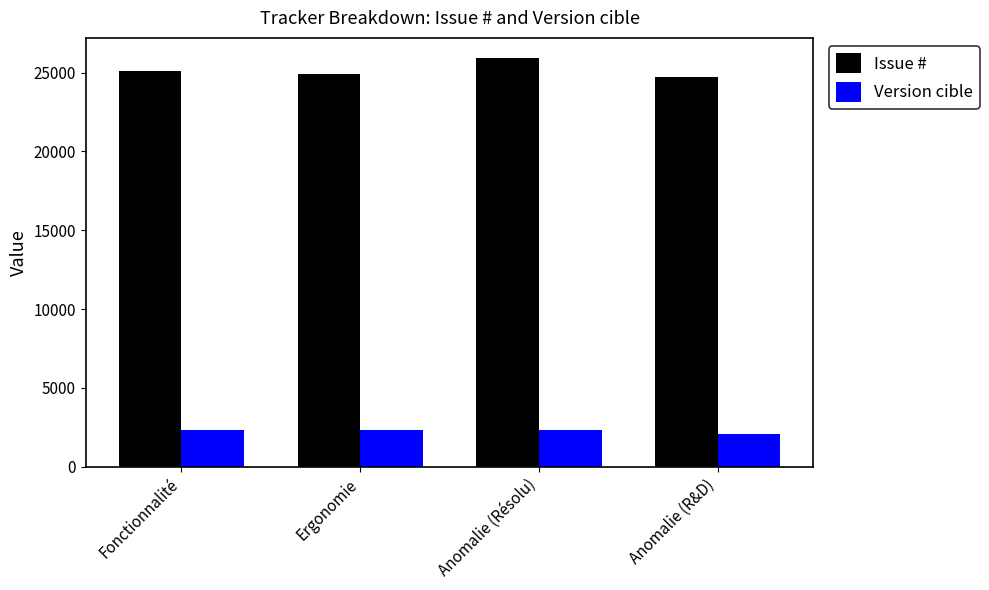

At which category is the sum across all series the highest?

Anomalie (Résolu)